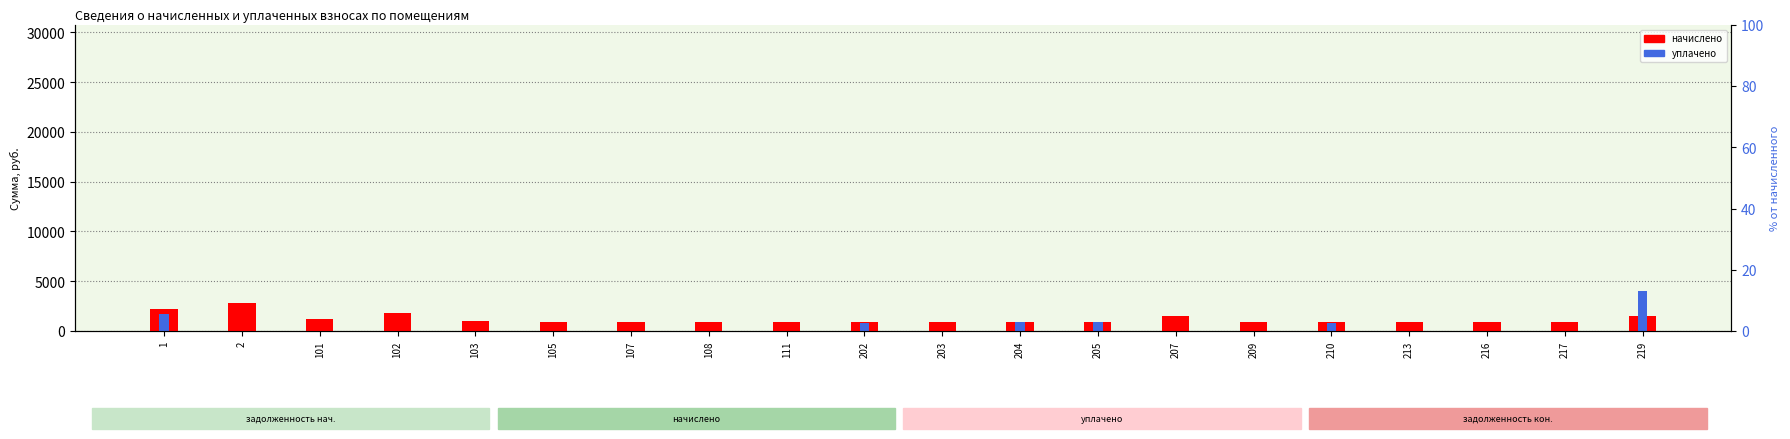

Reading right to left, list all the values displayed in this chart.

начислено: 1540.7	896.8	901.5	896.8	892.0	901.5	1497.8	858.6	896.8	896.8	882.5	863.4	892.0	868.1	887.2	958.8	1788.8	1183.0	2828.6	2175.1
уплачено: 4000.0	0.0	0.0	0.0	792.9	0.0	0.0	858.6	896.3	0.0	784.4	0.0	0.0	0.0	0.0	0.0	0.0	0.0	0.0	1741.8